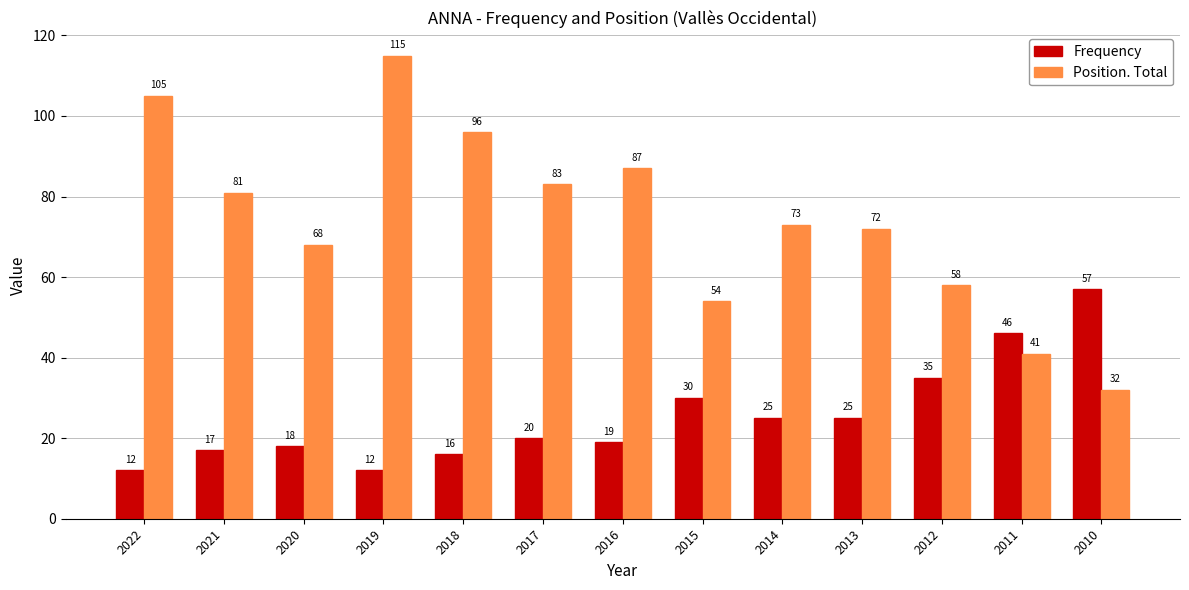

Where does the Position. Total series first go above 73?

2022